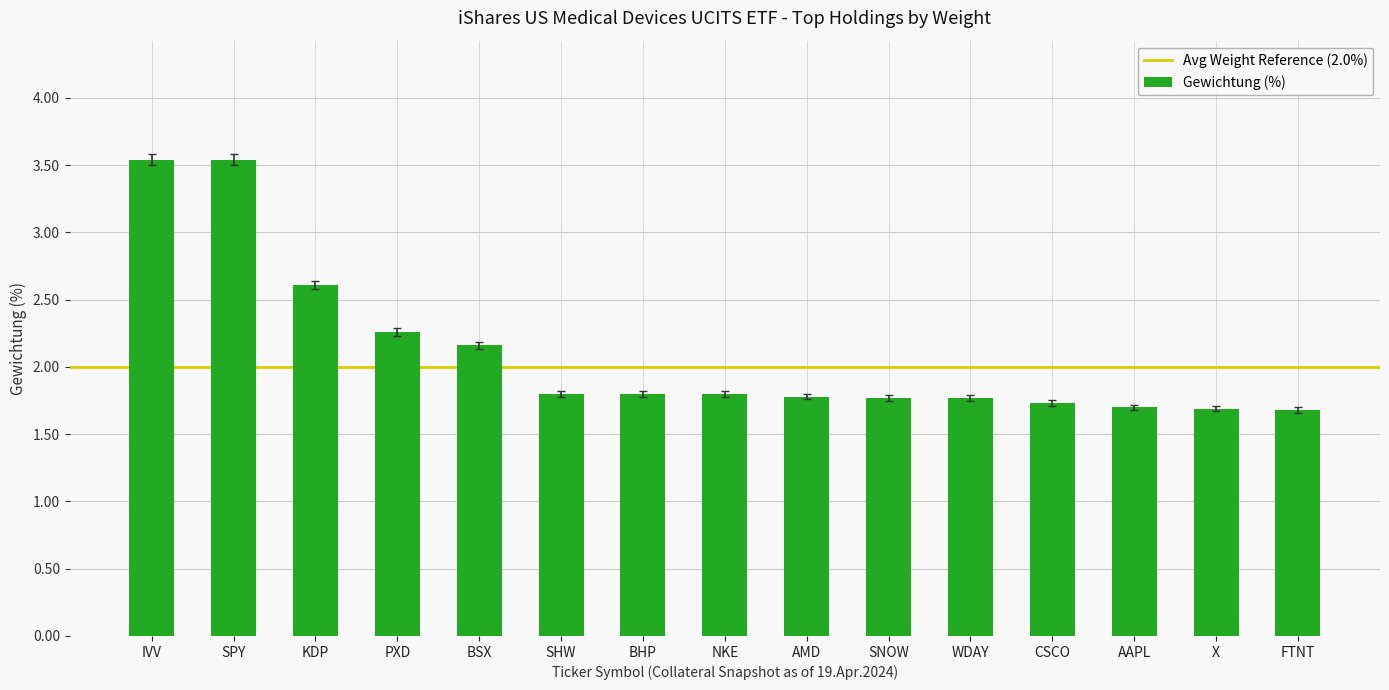

What is the difference between the values at CSCO and SPY?

1.8